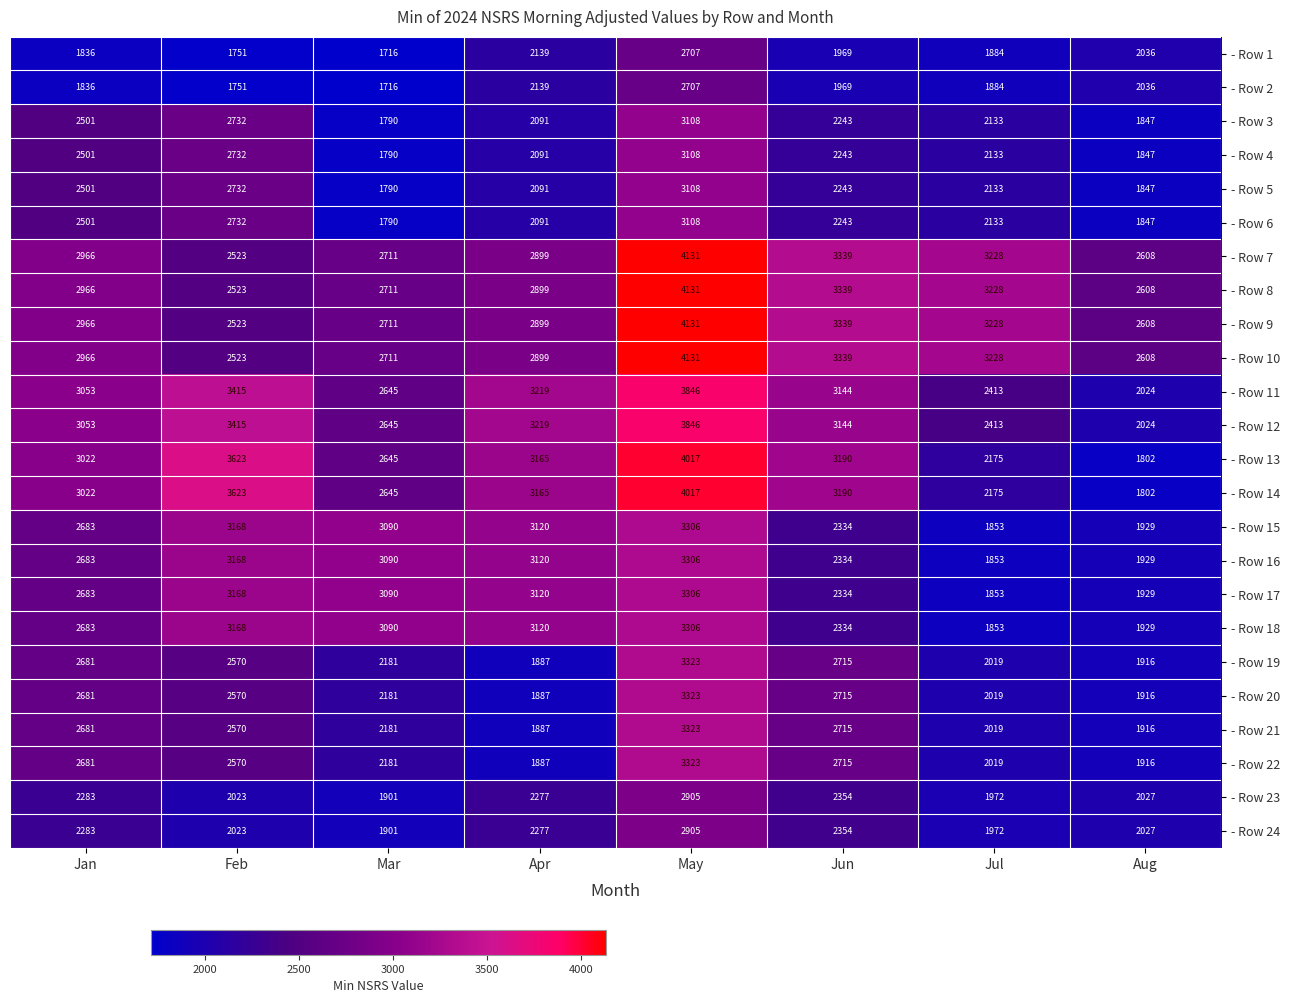

What is the approximate value of - Row 4 at Jan, to the nearest 50?

2500